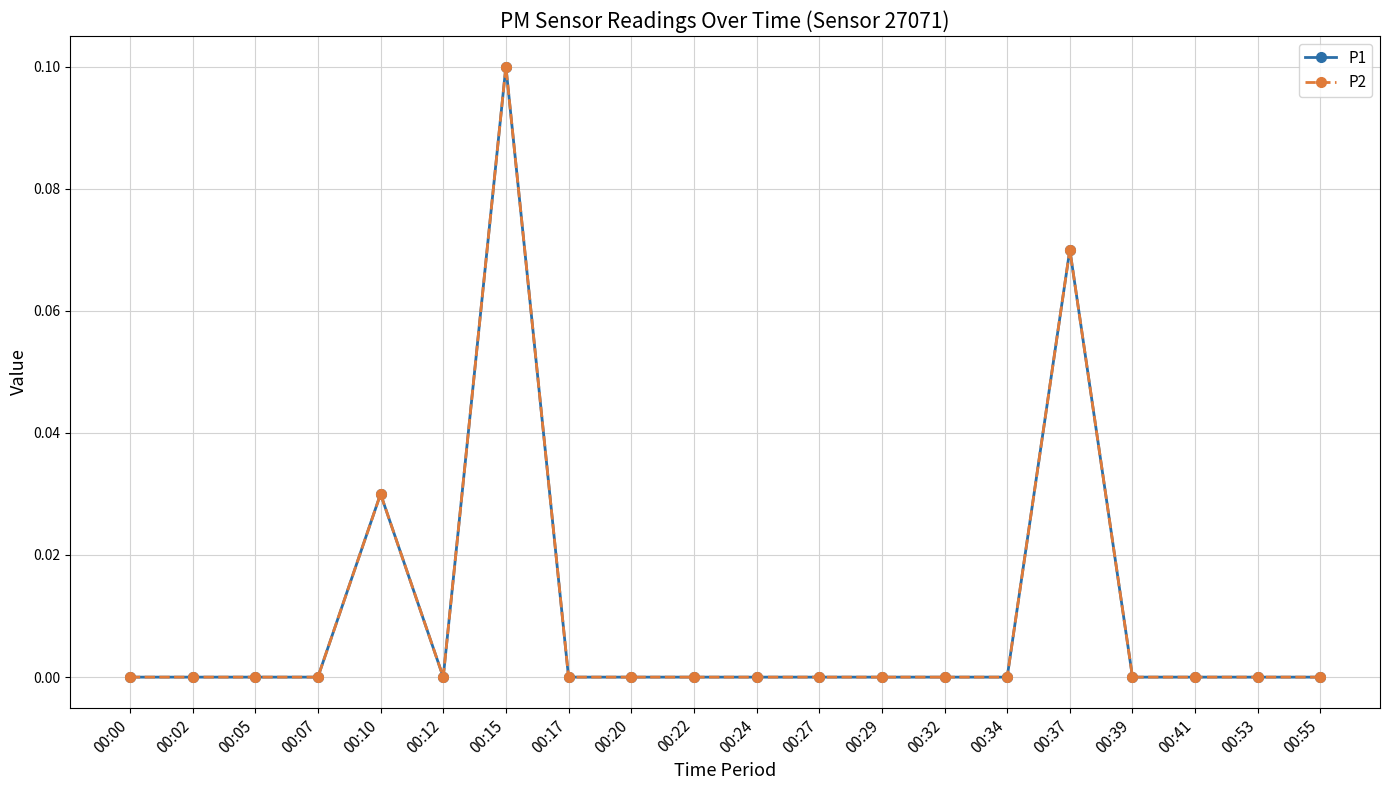

Does the chart have visible grid lines?

Yes